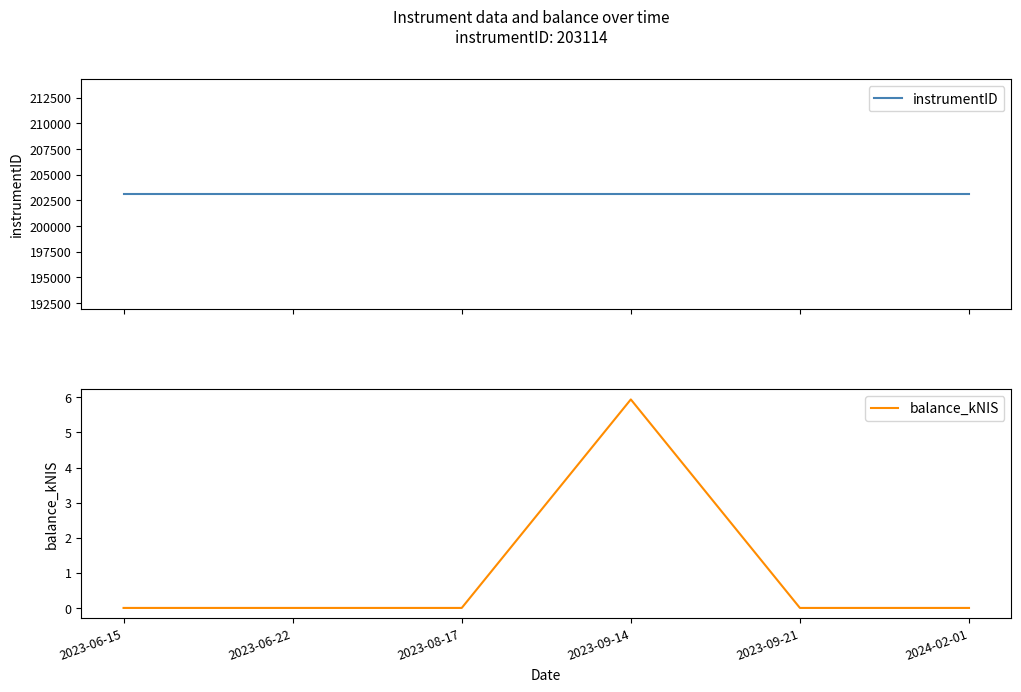

At which category does the chart reach its peak across all series?

2023-06-15